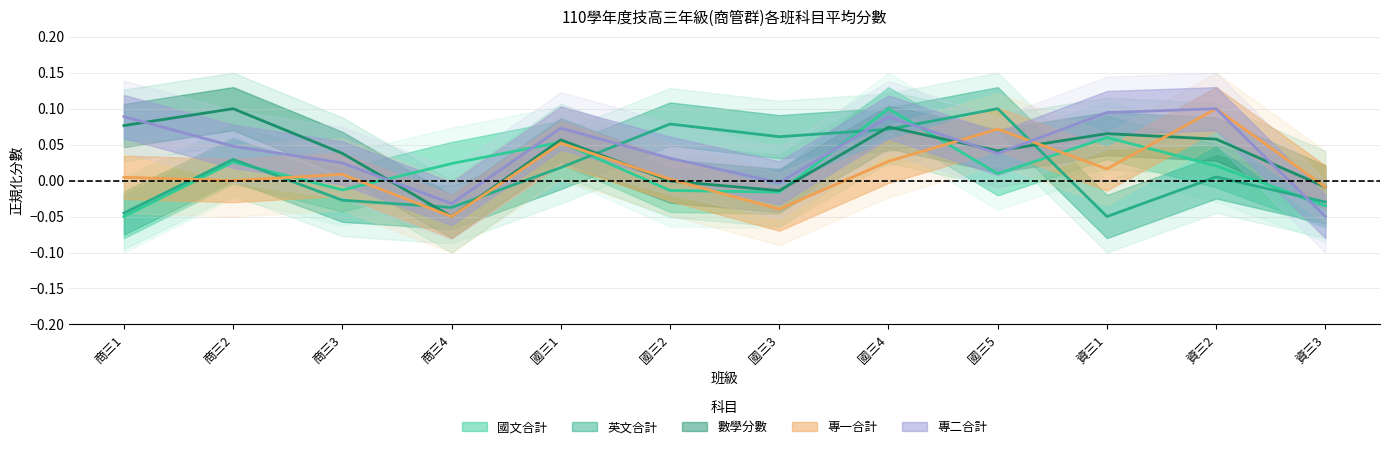

At which category does the chart reach its peak across all series?

資三2